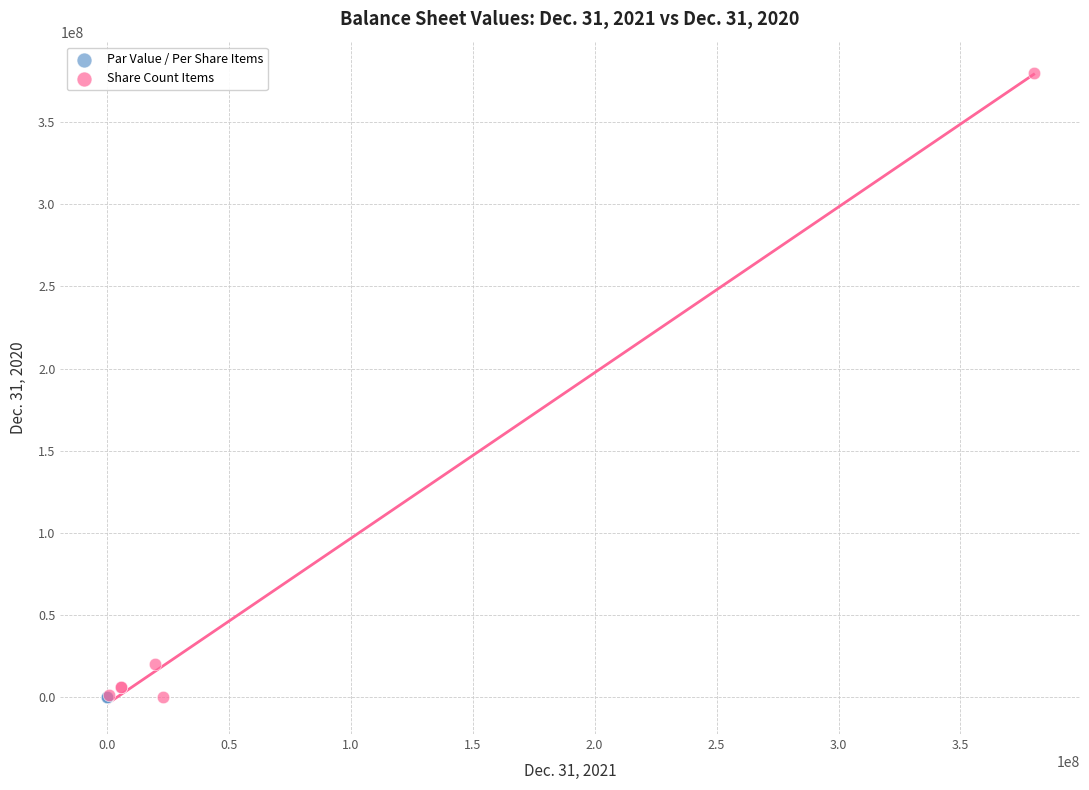

Which series has the largest Y range (max minus min)?

Share Count Items